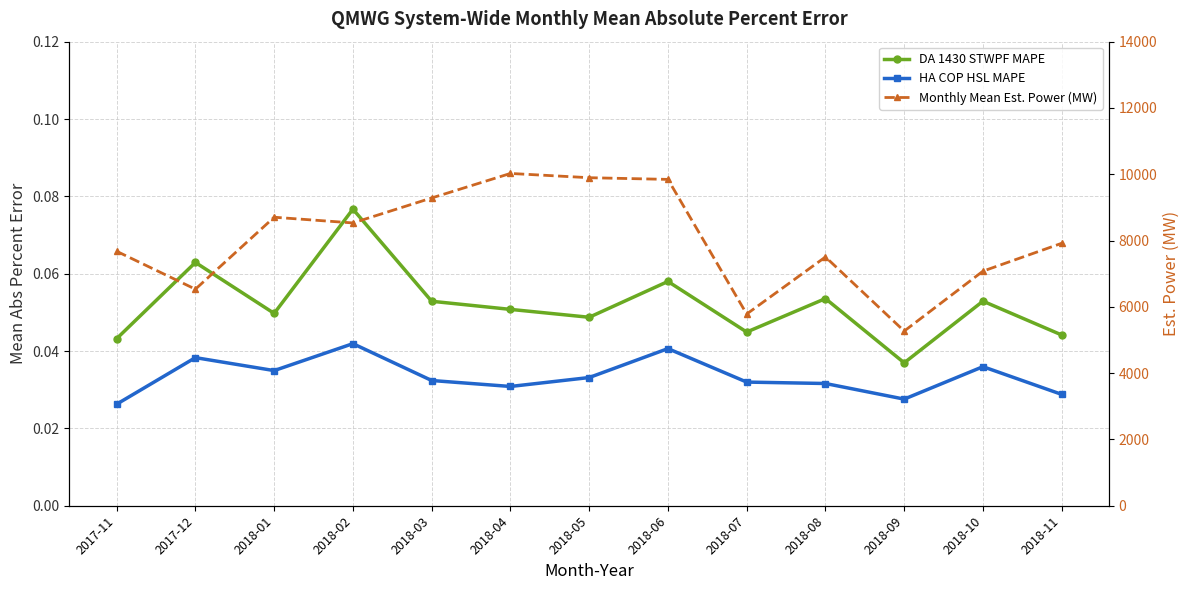

What is the sum of all Monthly Mean Est. Power (MW) values?

104046.1